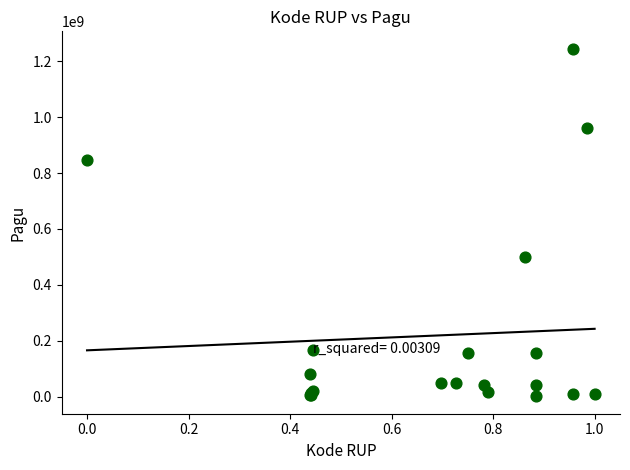

What Y value in the scatter plot is closest to 622840000?

499932000